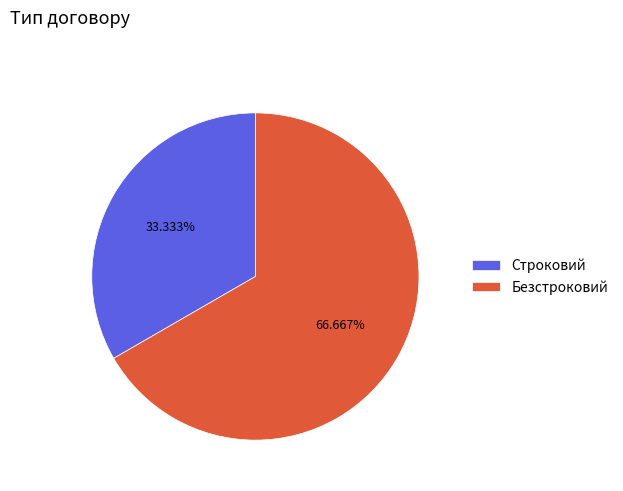

Is there any slice that represents more than half of the pie?

Yes